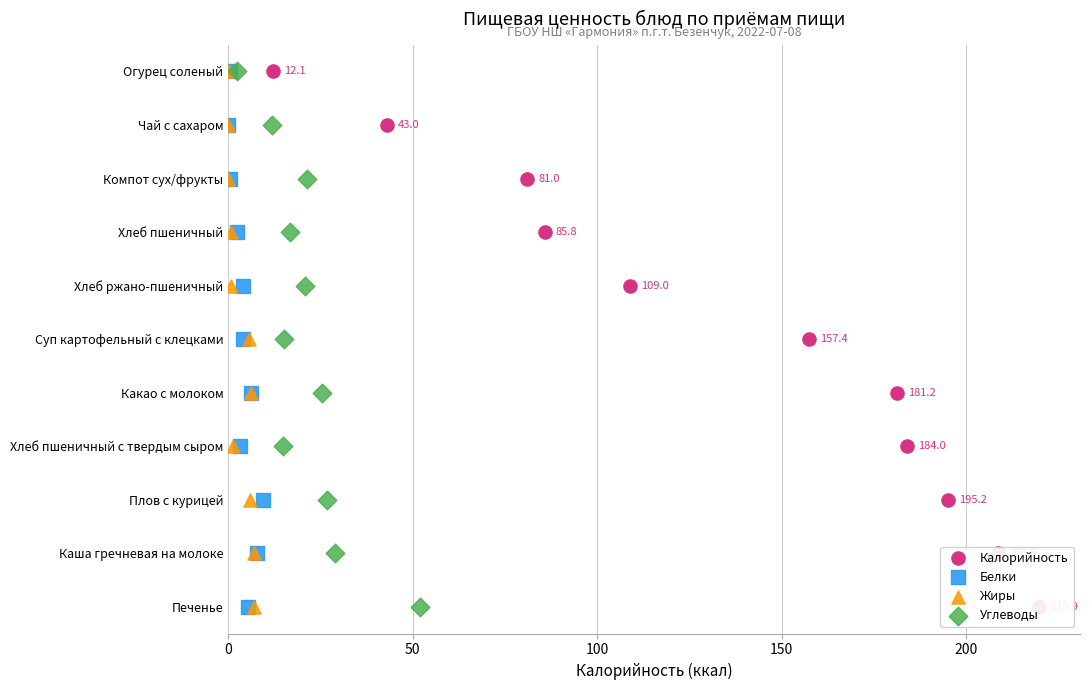

Which series reaches the maximum Y coordinate?

Калорийность